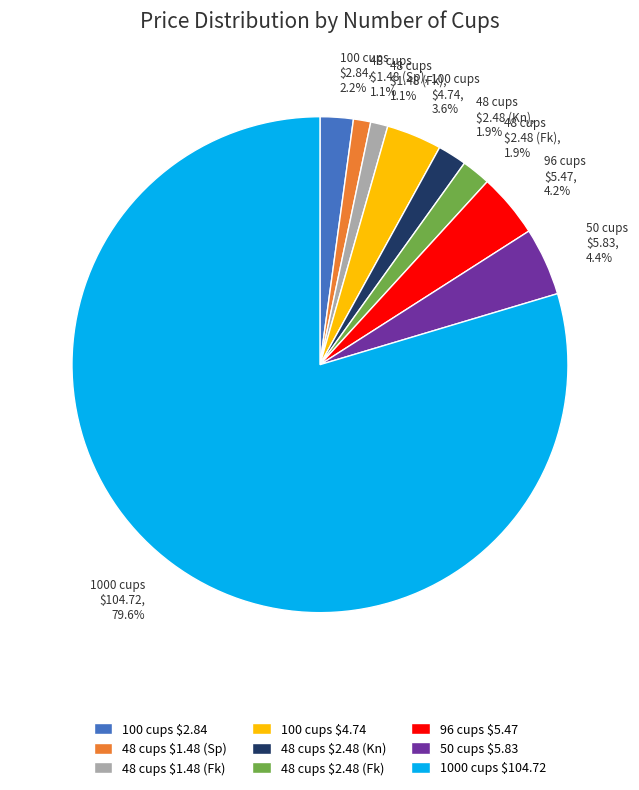

Is 1000 cups $104.72, 79.6% the majority of the pie?

Yes